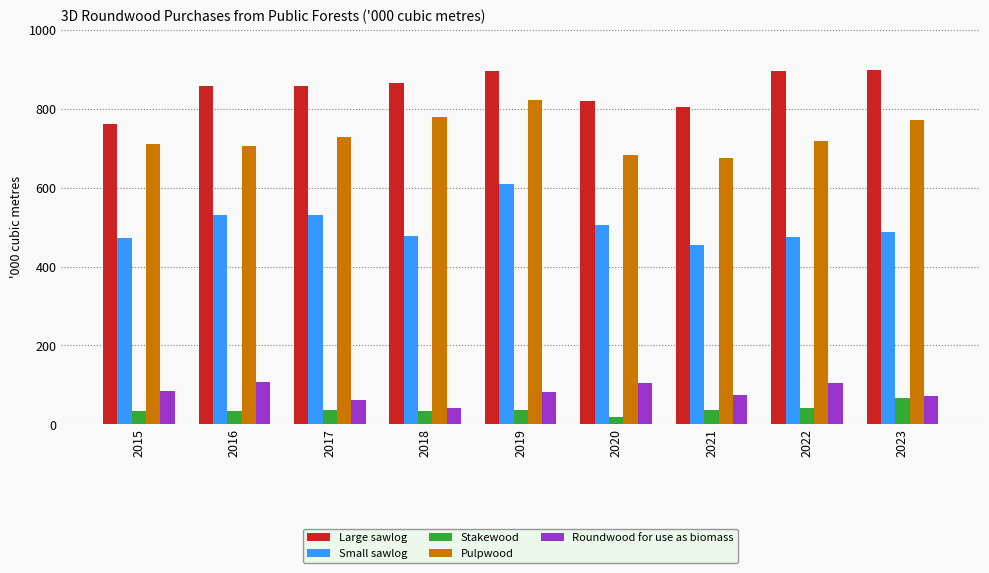

The value of Pulpwood at 2015 is 710. True or false?

True